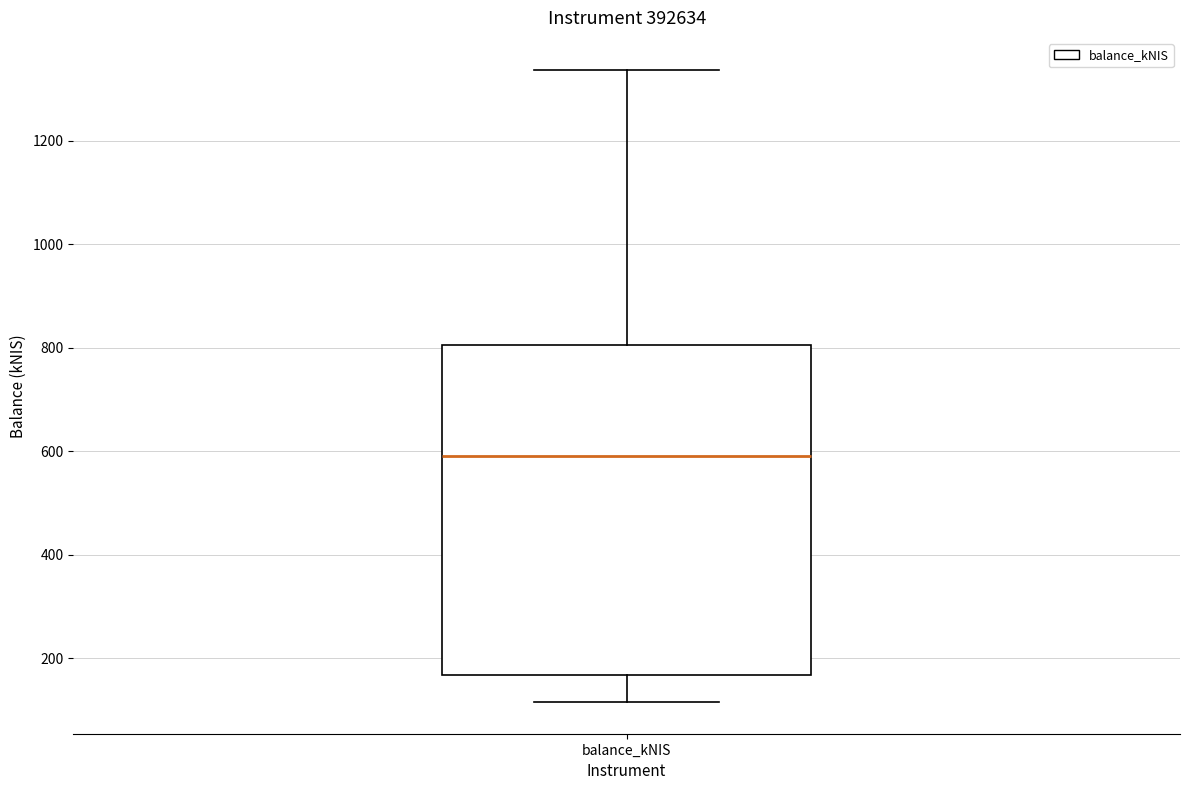

Where is the lower edge of the box for balance_kNIS on the y-axis? The values are not printed on the chart, so give them approximately, as read against the axis.

160